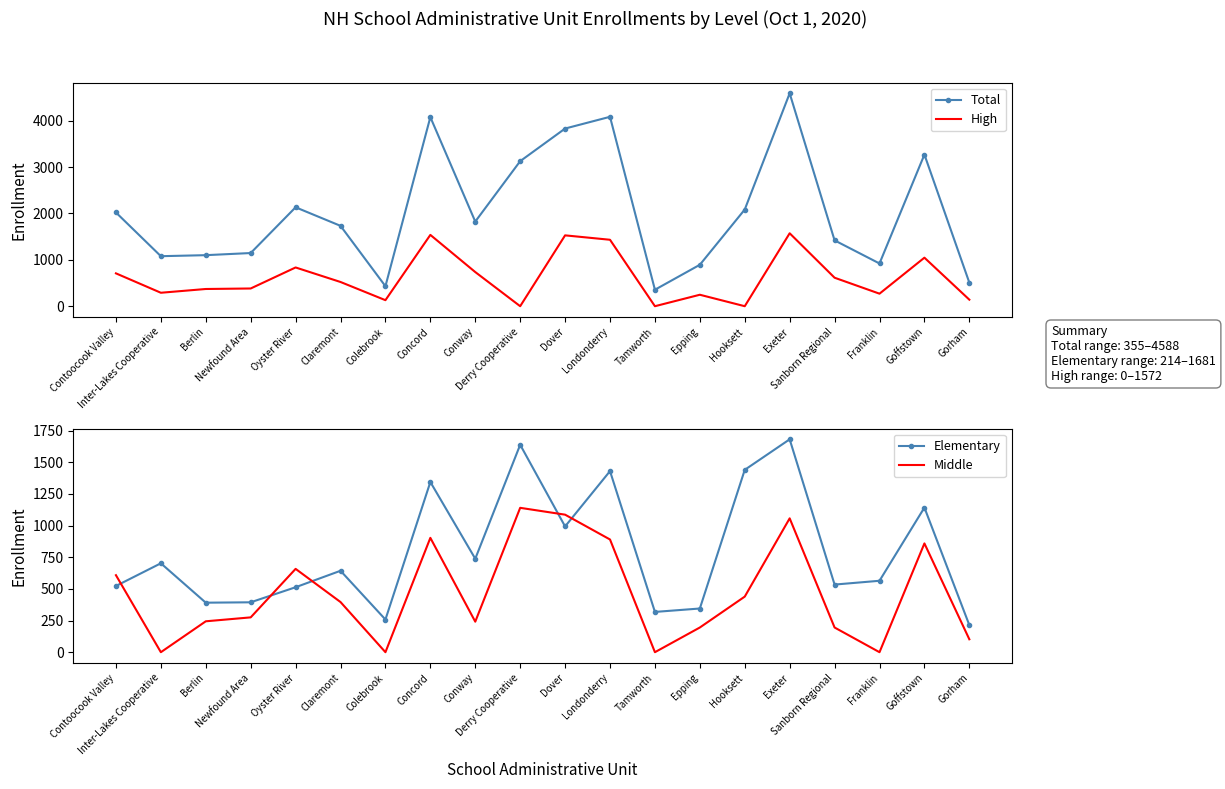

Between Conway and Newfound Area, which is larger?

Conway